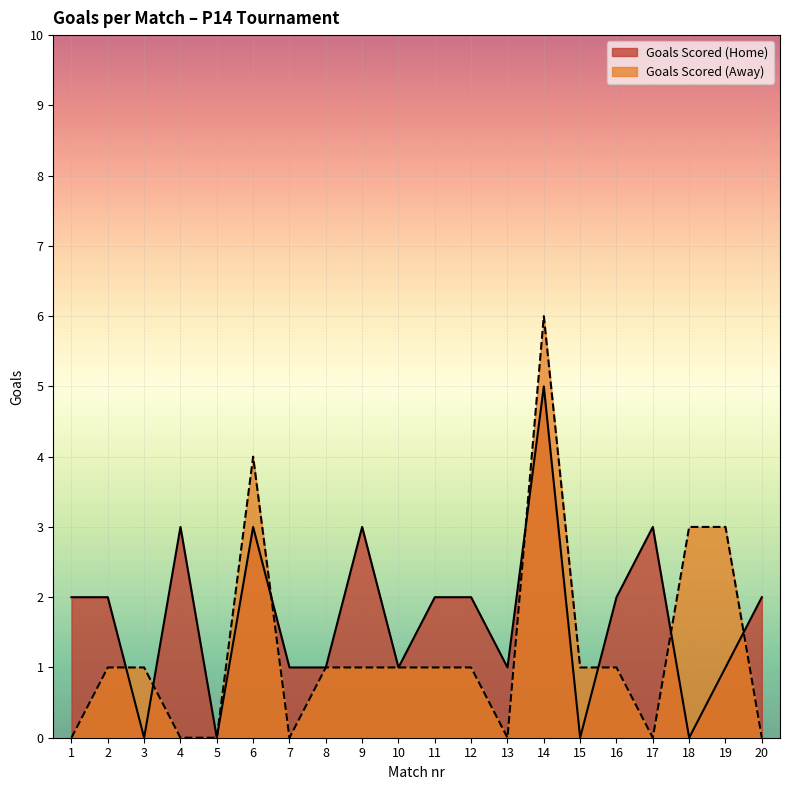

What is the value of the Goals Scored (Home) point at the 11th from the left?

2